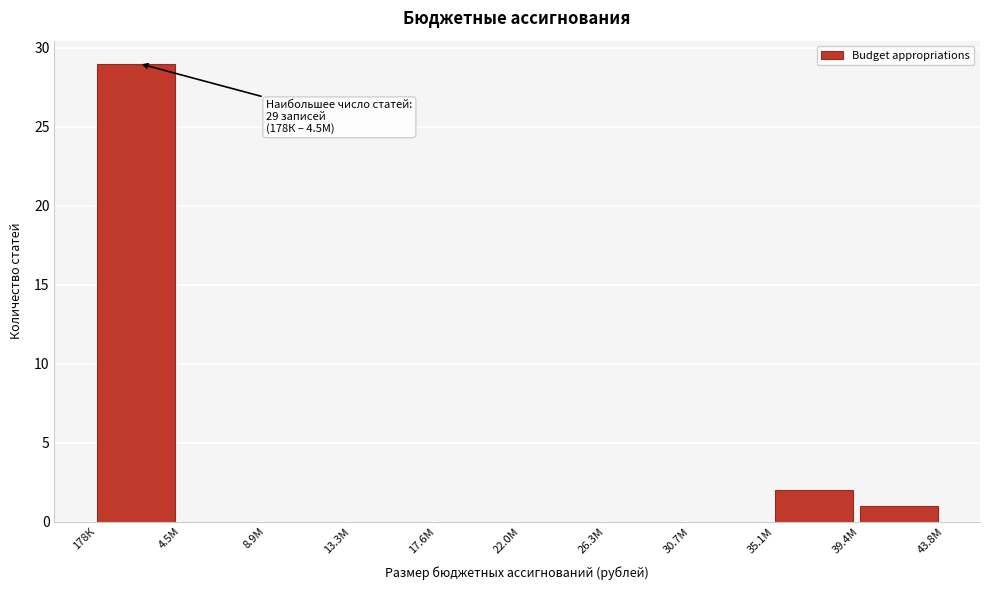

Reading right to left, list all the values displayed in this chart.

39.4М=1	35.1М=2	30.7М=0	26.3М=0	22.0М=0	17.6М=0	13.3М=0	8.9М=0	4.5М=0	178К=29